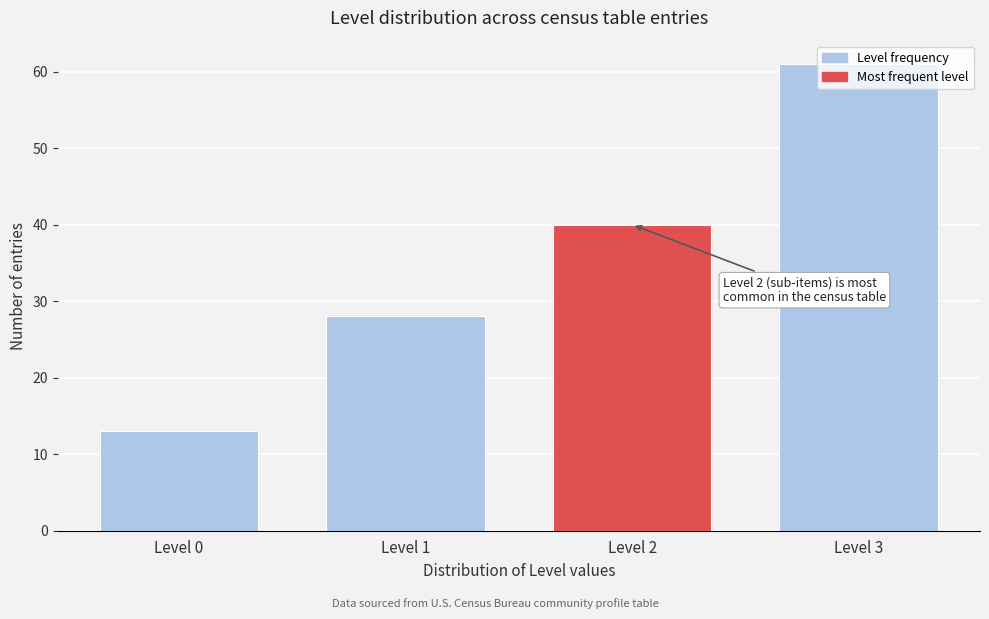

The value at Level 1 is 15. True or false?

False